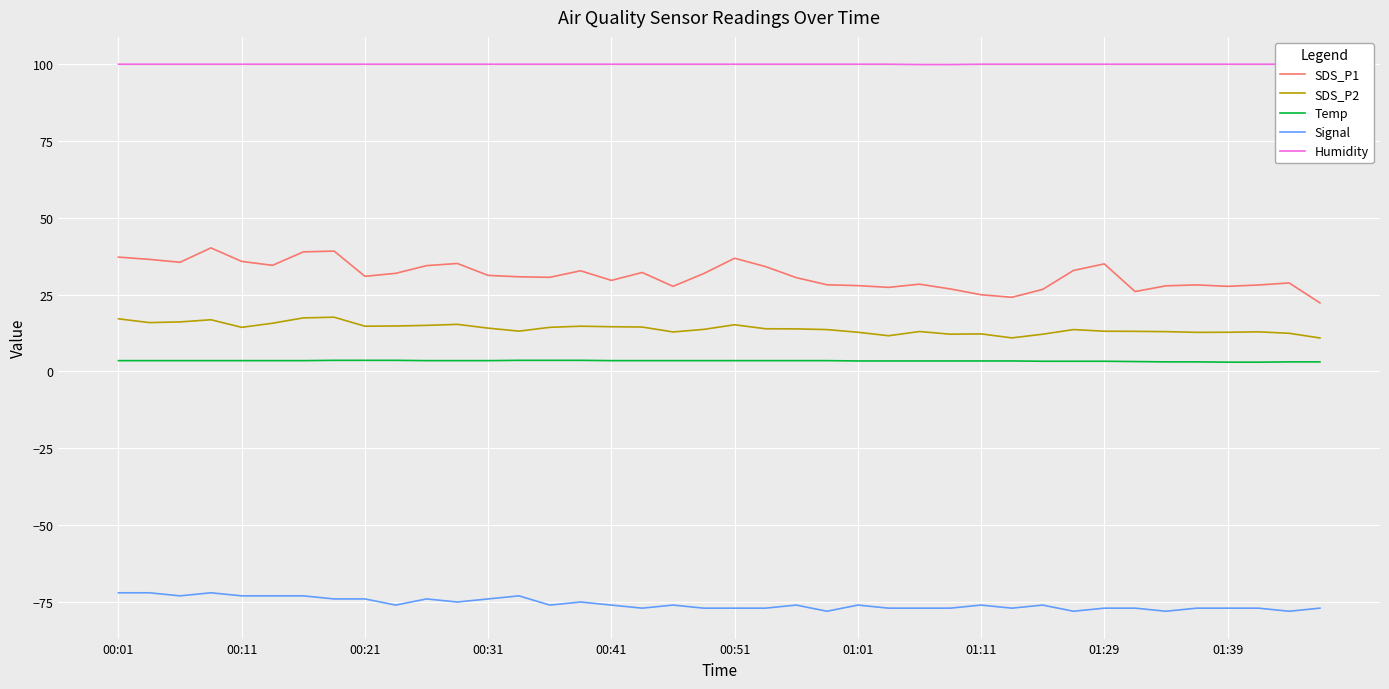

Rank the series by their maximum value, from lowest to highest.

Signal, Temp, SDS_P2, SDS_P1, Humidity